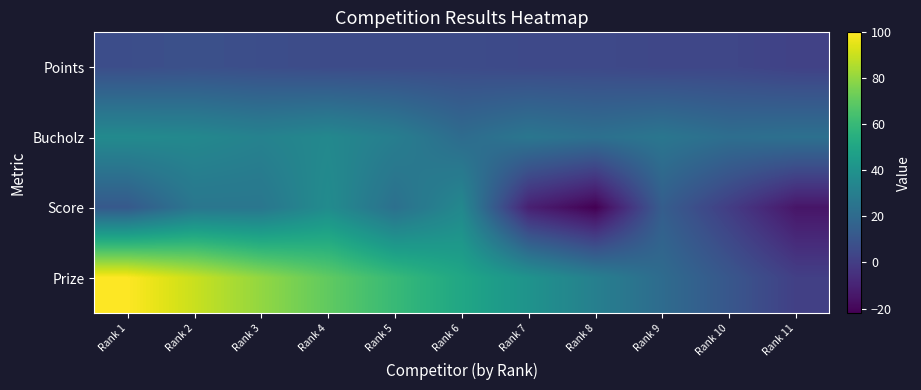

Between Rank 10 and Rank 7, which is larger?

Rank 7